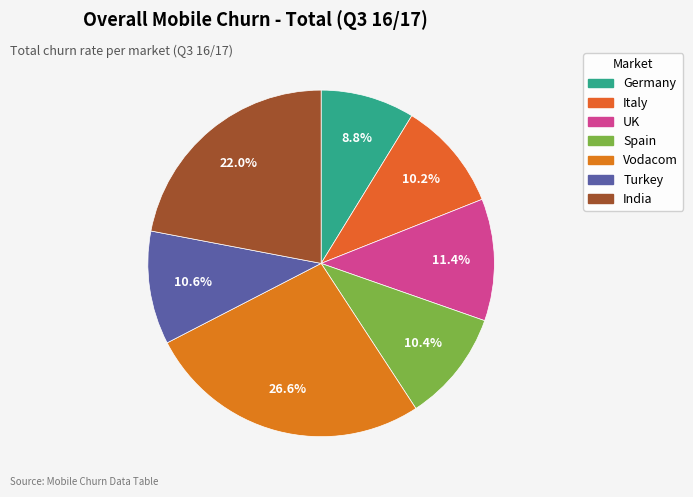

Is it true that Germany is 9% of the pie?

True